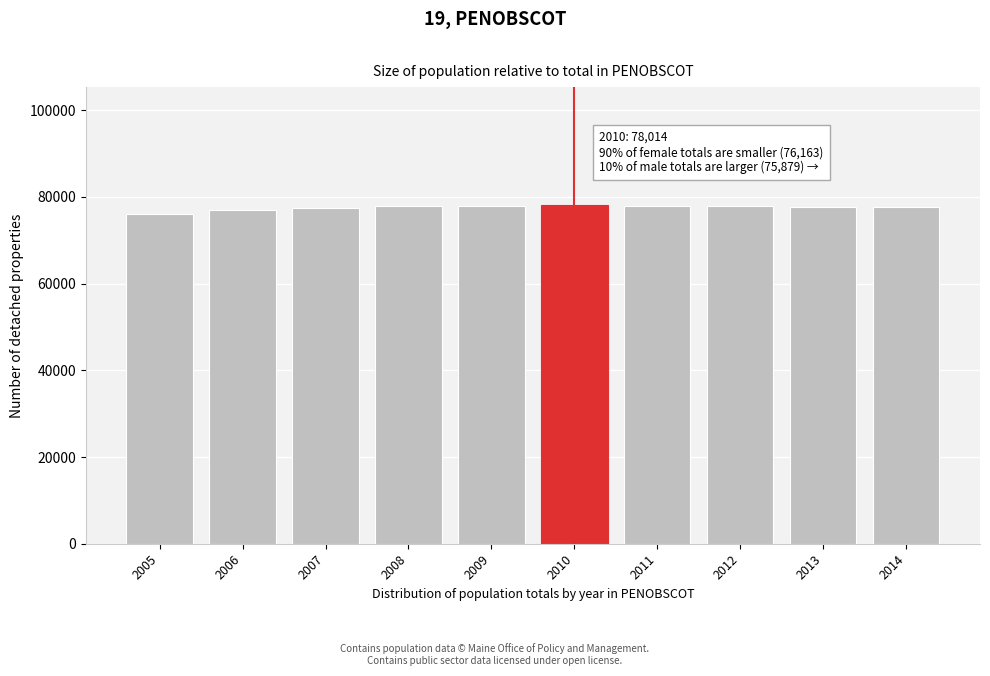

What is the smallest value displayed?

76163